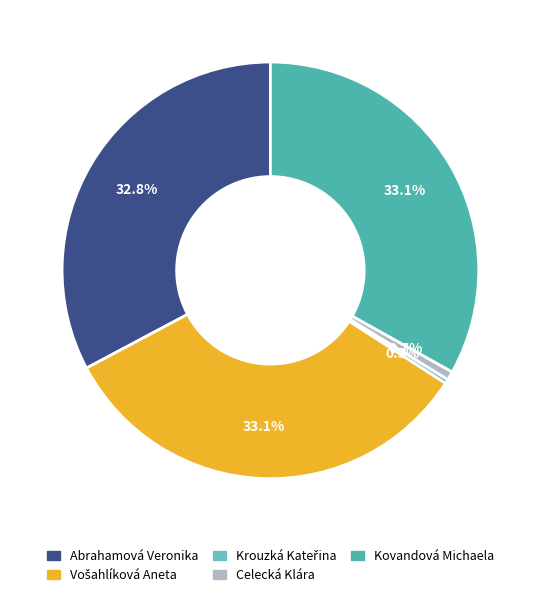

How much of the chart is everything except Kovandová Michaela?

66.9%